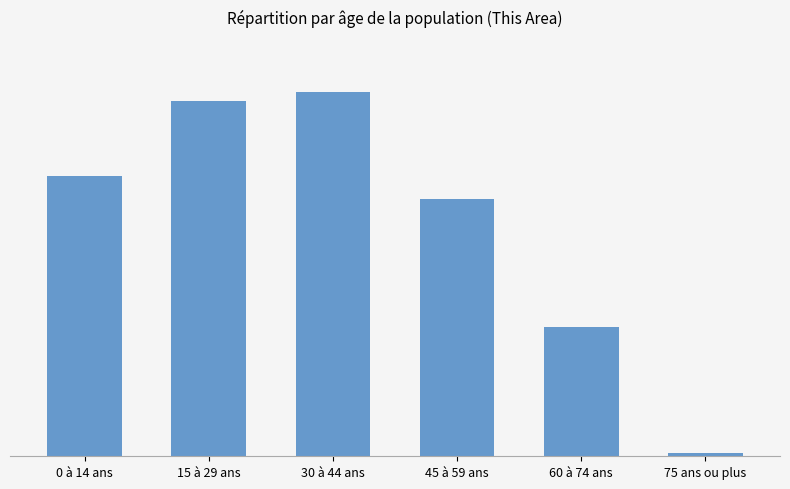

Between 60 à 74 ans and 45 à 59 ans, which is larger?

45 à 59 ans